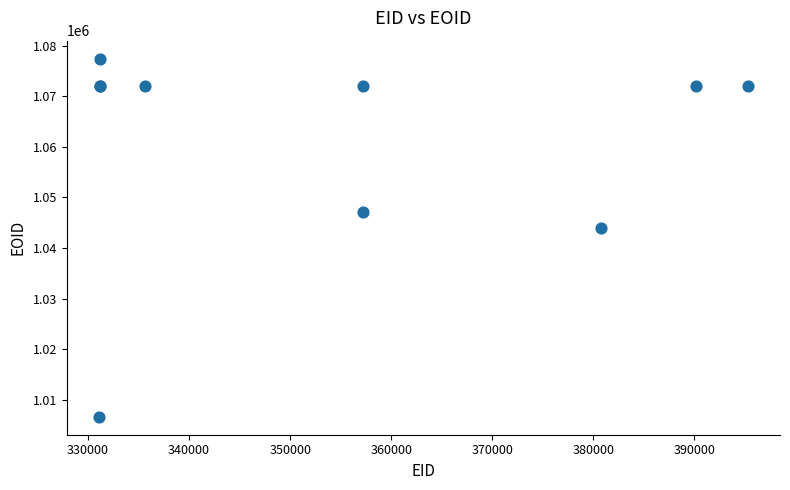

What Y value in the scatter plot is closest to 1042040?

1043961